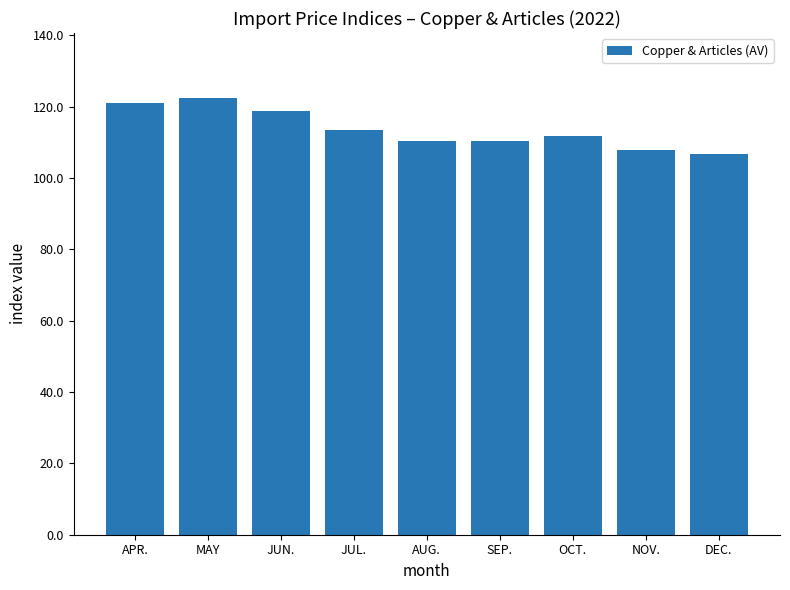

Count the number of data series in this chart.

1